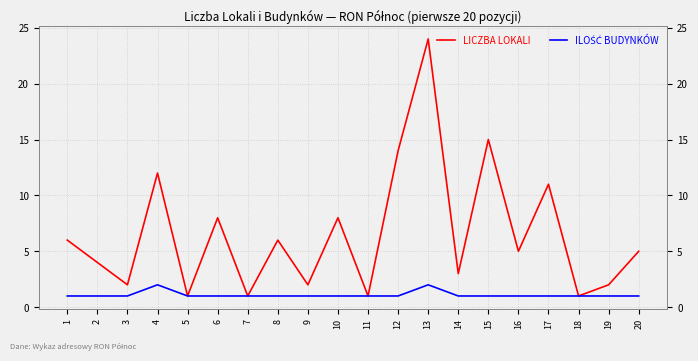

Does the chart display data point markers on the line(s)?

No